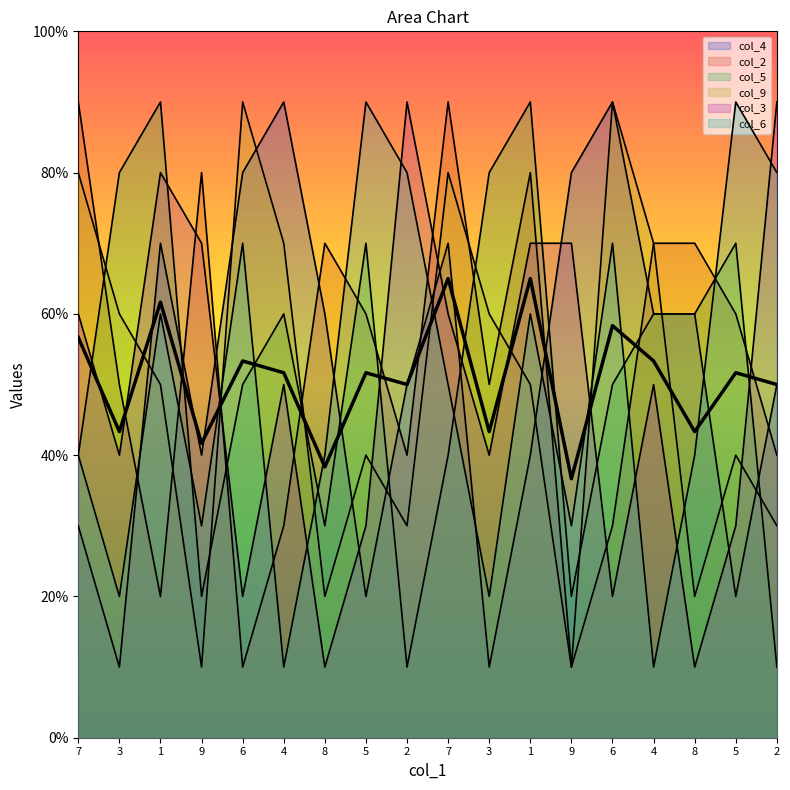

At which label does col_9 first exceed 5?

7